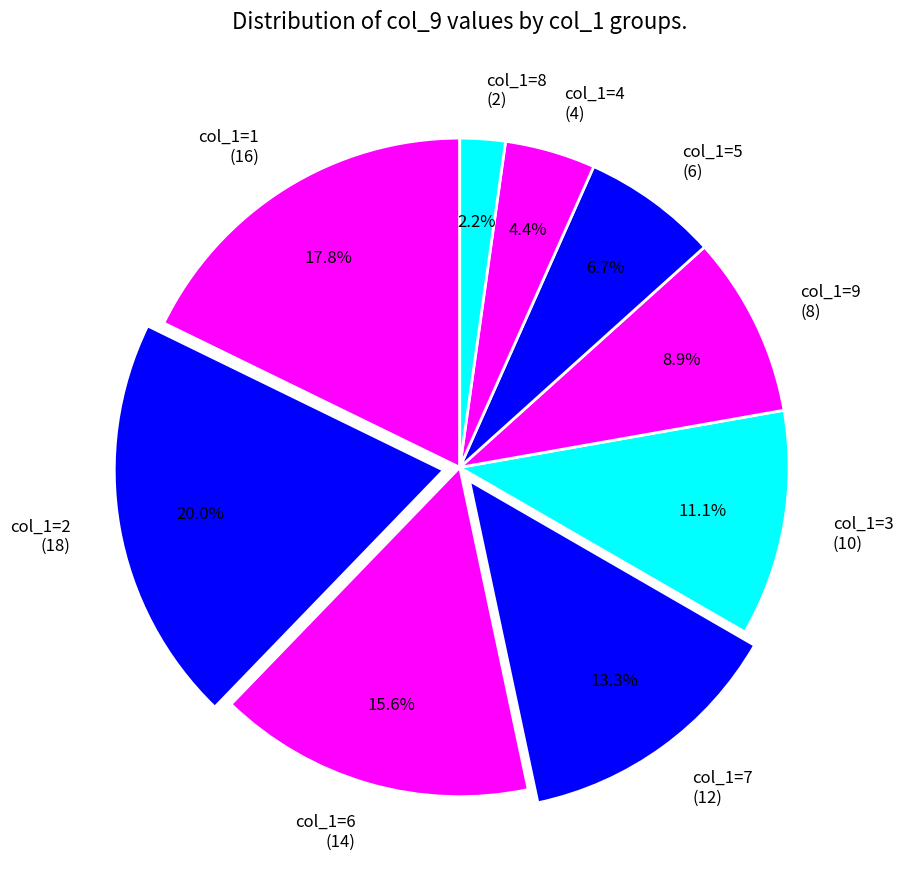

How many slices are in this pie chart?

9